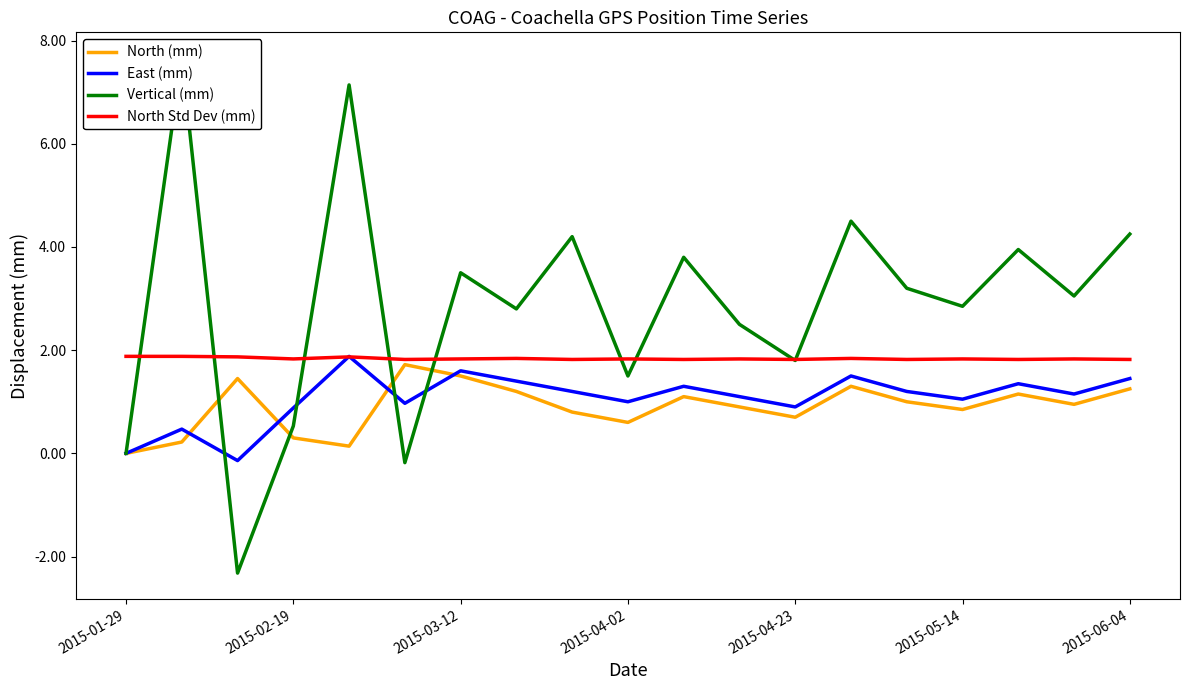

List the series in order of their peak value, highest first.

Vertical (mm), East (mm), North Std Dev (mm), North (mm)